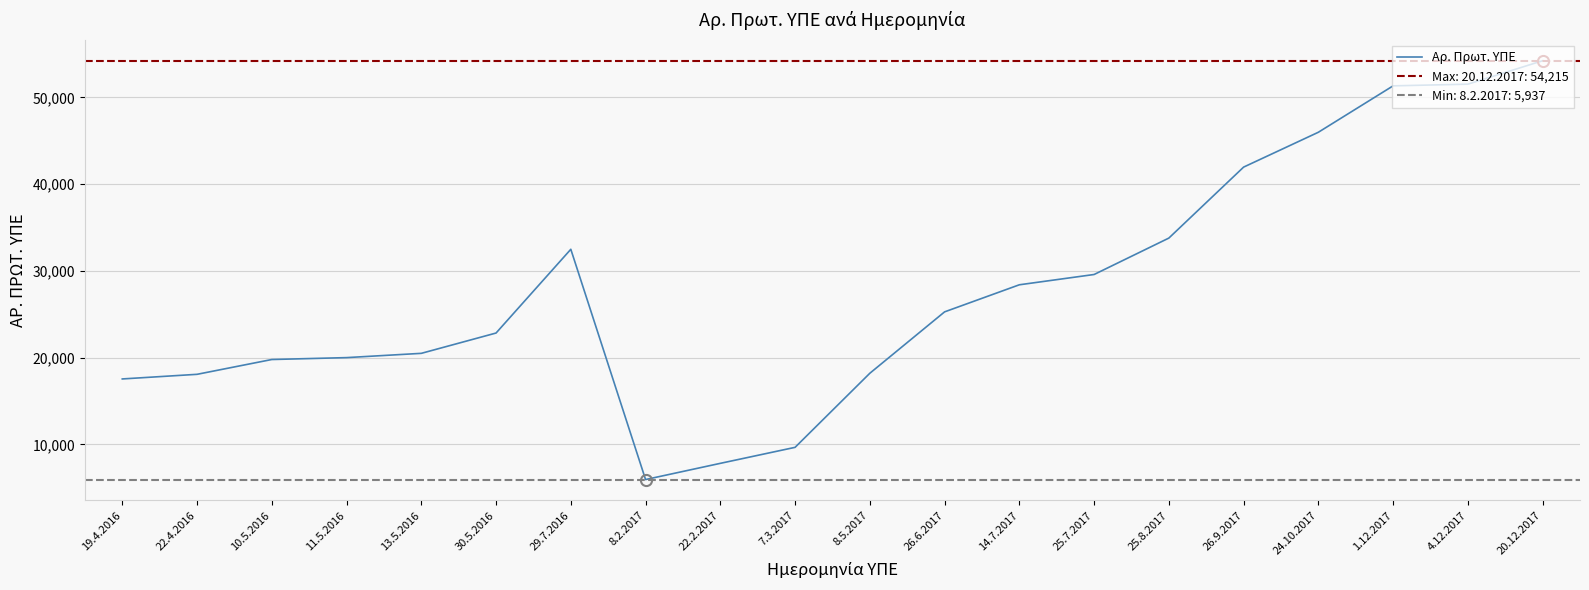

What is the sum of all values?

554709